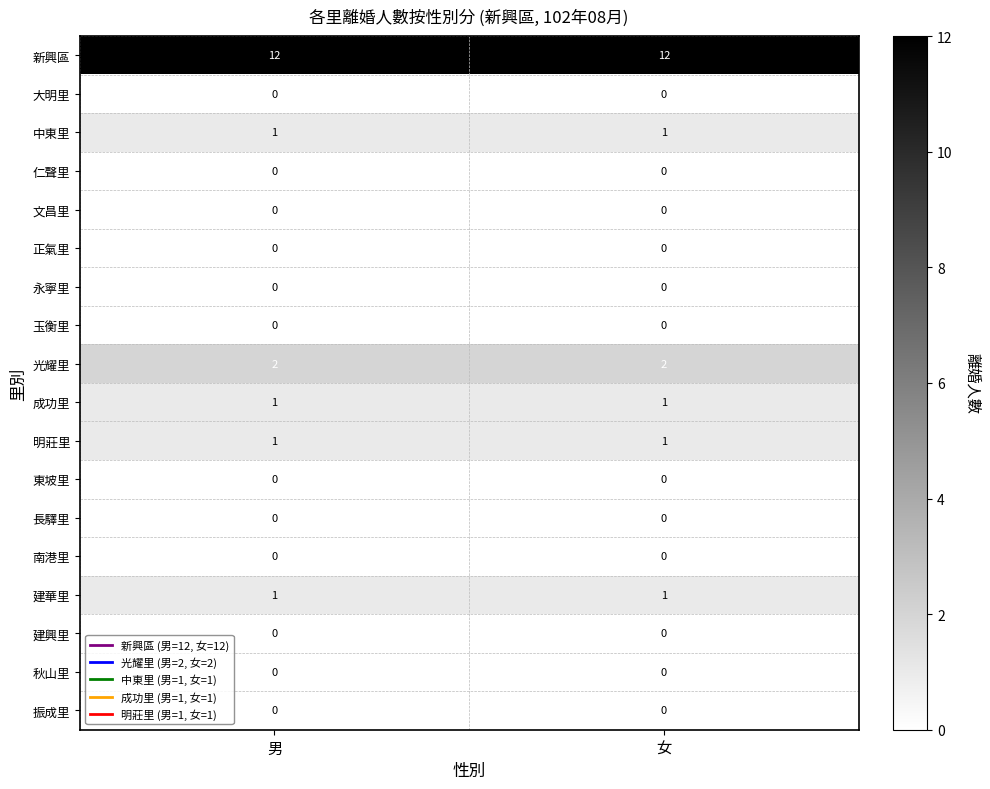

What is the difference between the highest and lowest values at 女?

12